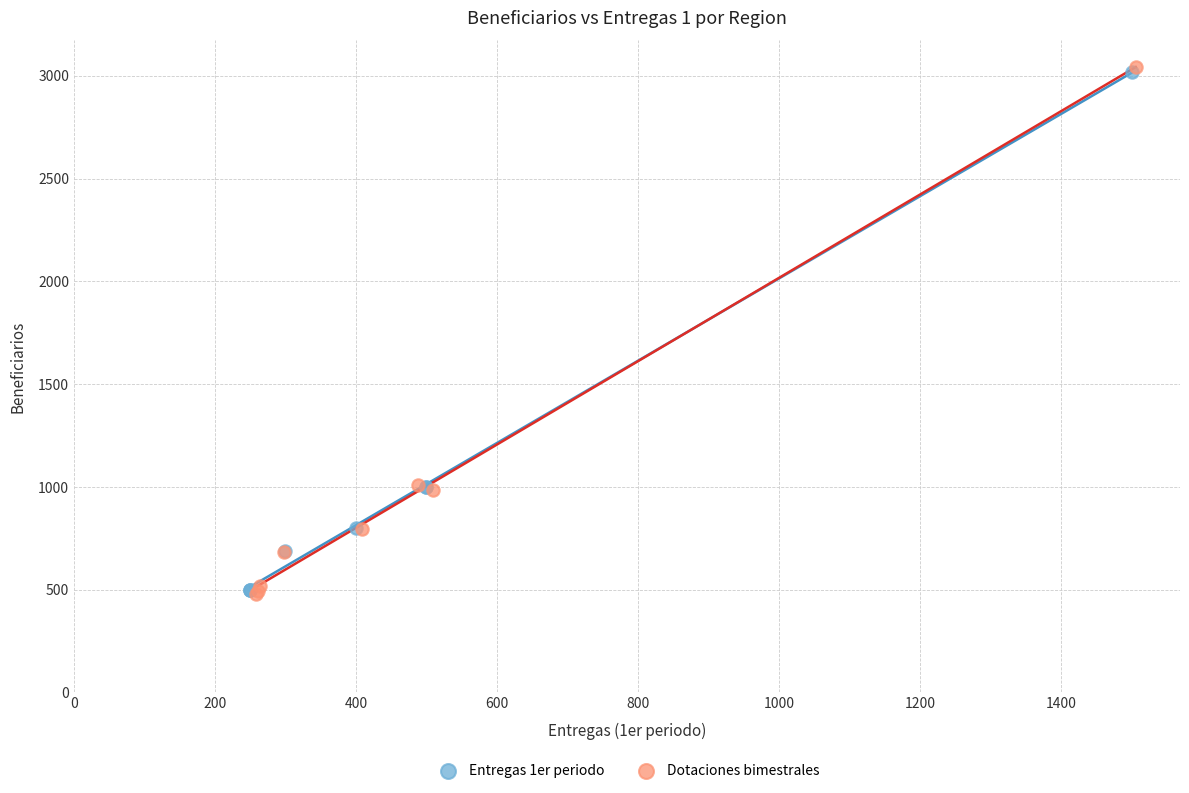

Which series has the largest Y range (max minus min)?

Dotaciones bimestrales